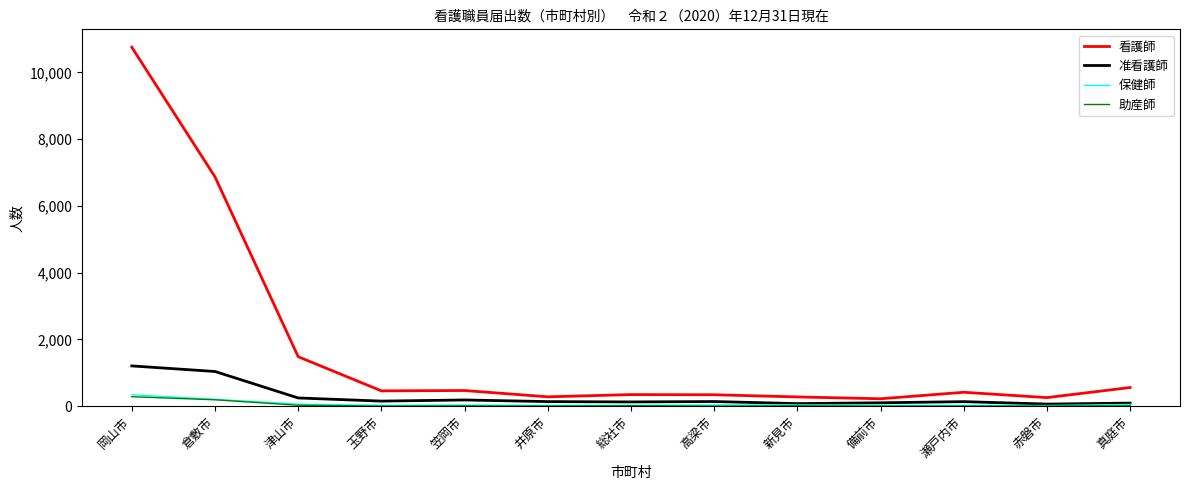

Which series has the widest spread of values?

看護師